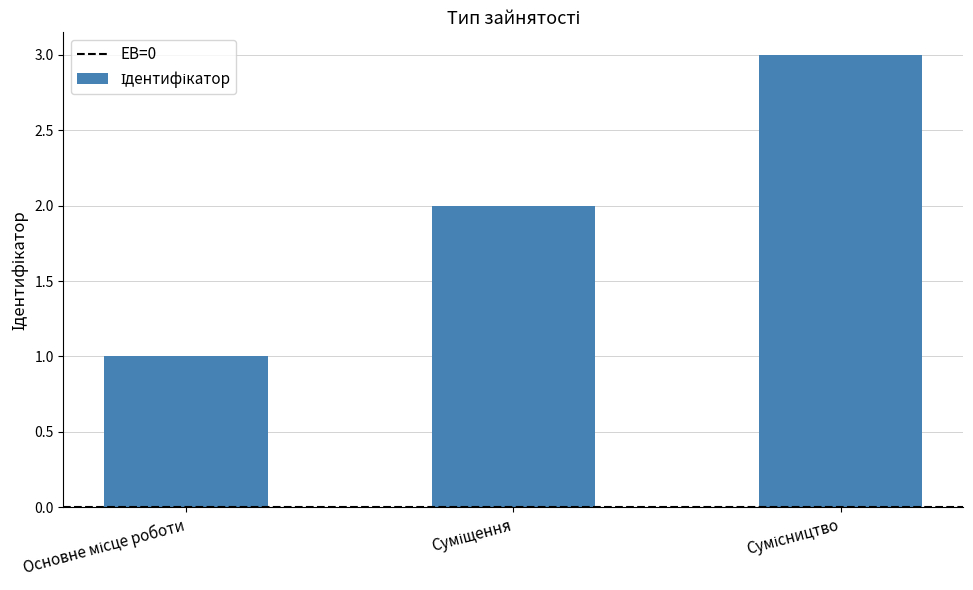

What is the sum of all values?

6